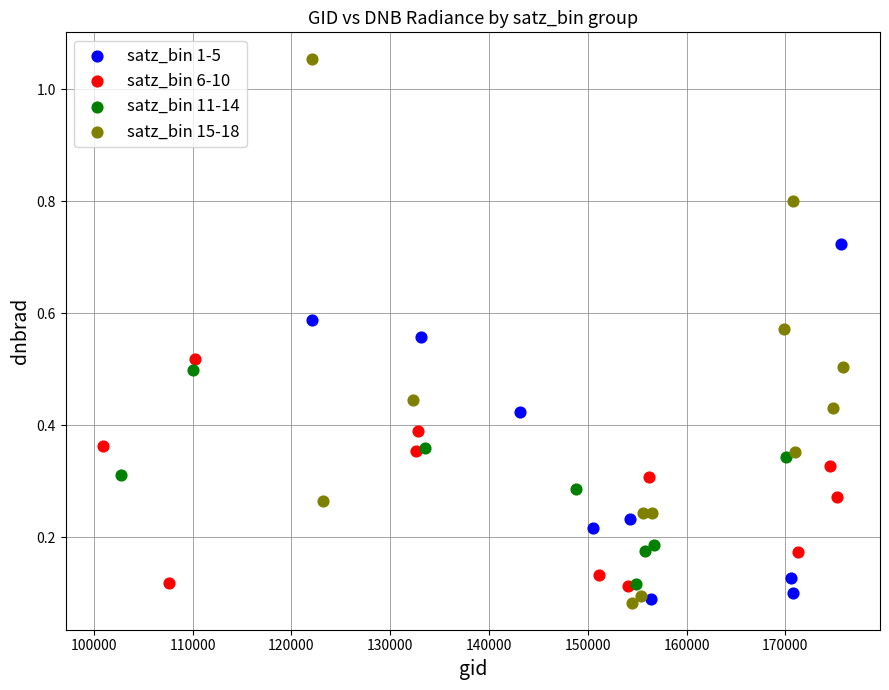

Which series contains the highest Y value?

satz_bin 15-18